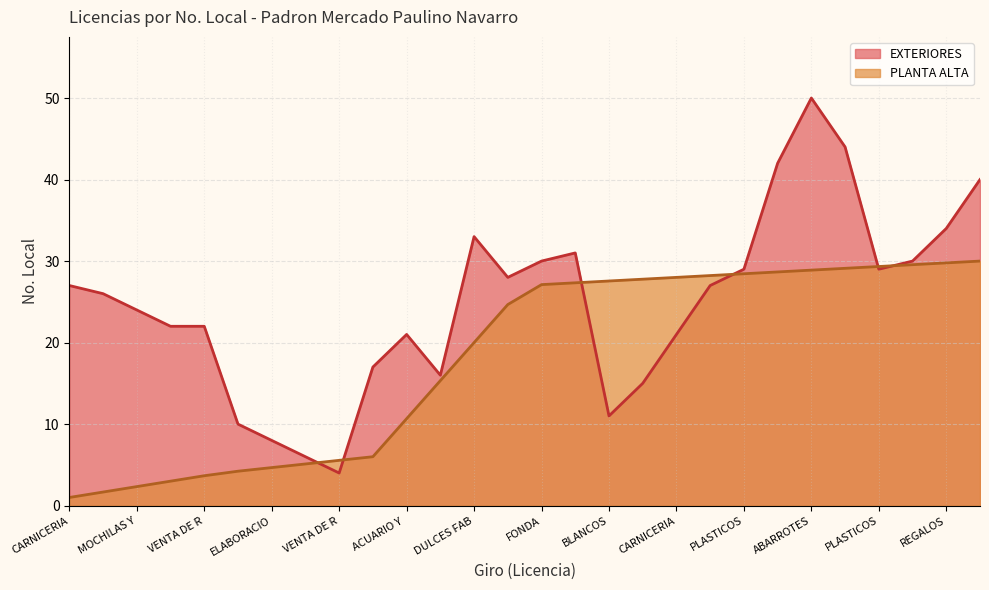

How many data points are less than 27?

14